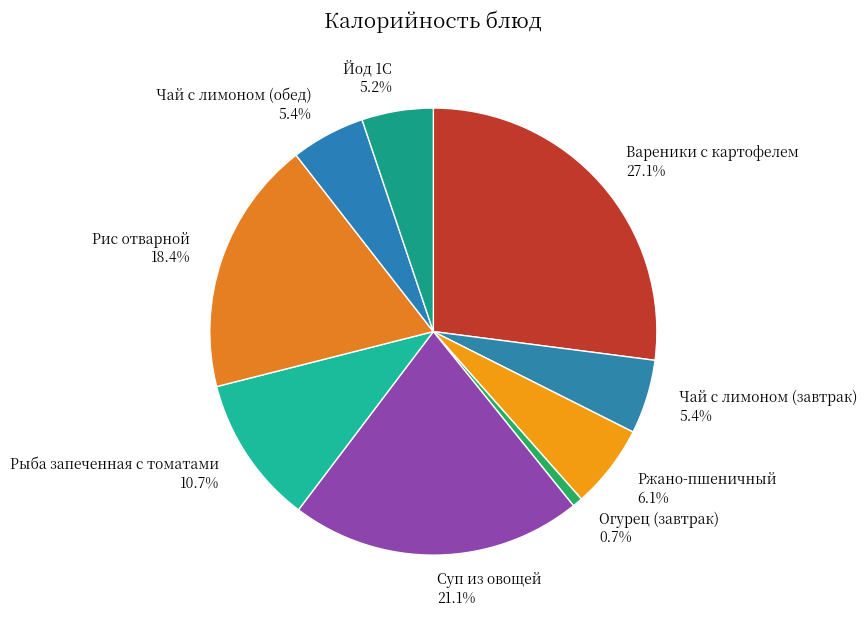

Between Чай с лимоном (завтрак) and Рис отварной, which is larger?

Рис отварной